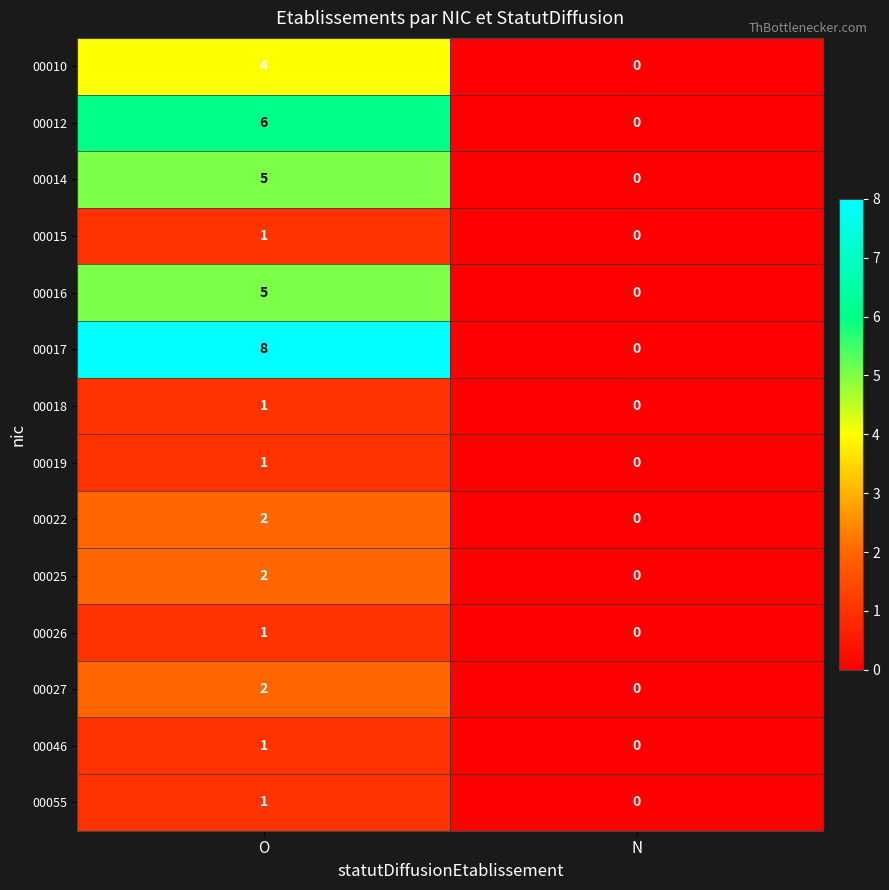

What is the difference between the maximum and minimum values in the 00014 series?

5